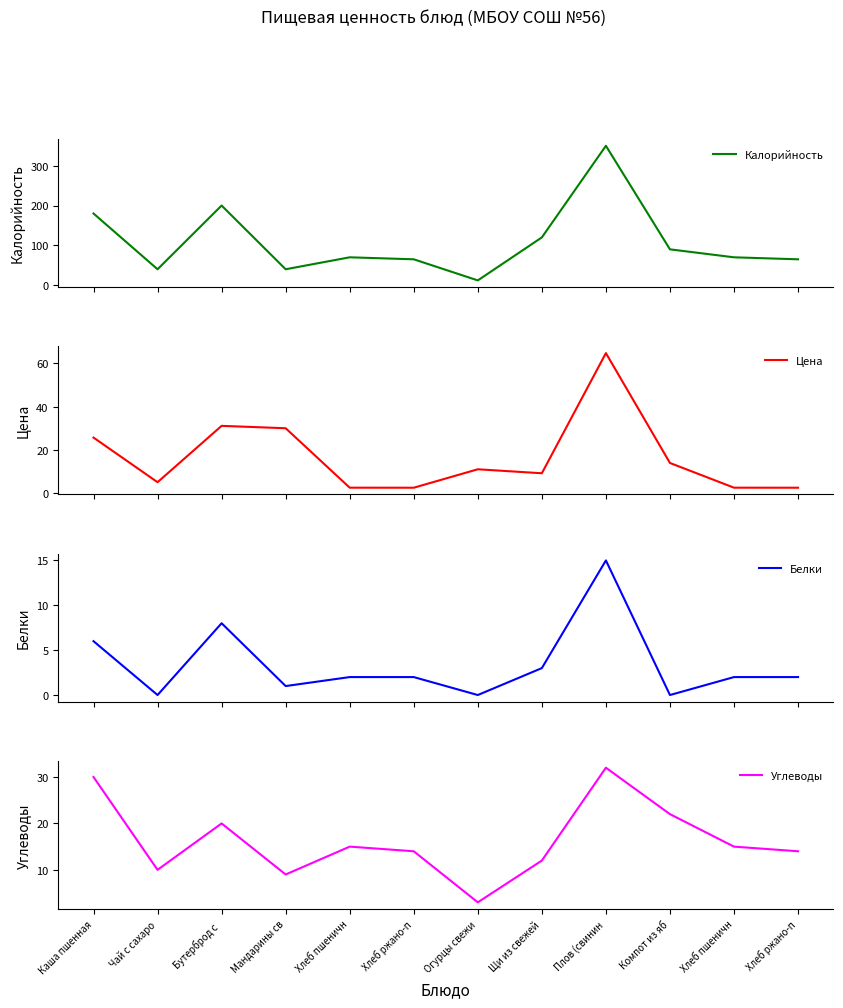

What is the sum of the Цена values at Огурцы свежи and Каша пшенная?

36.7